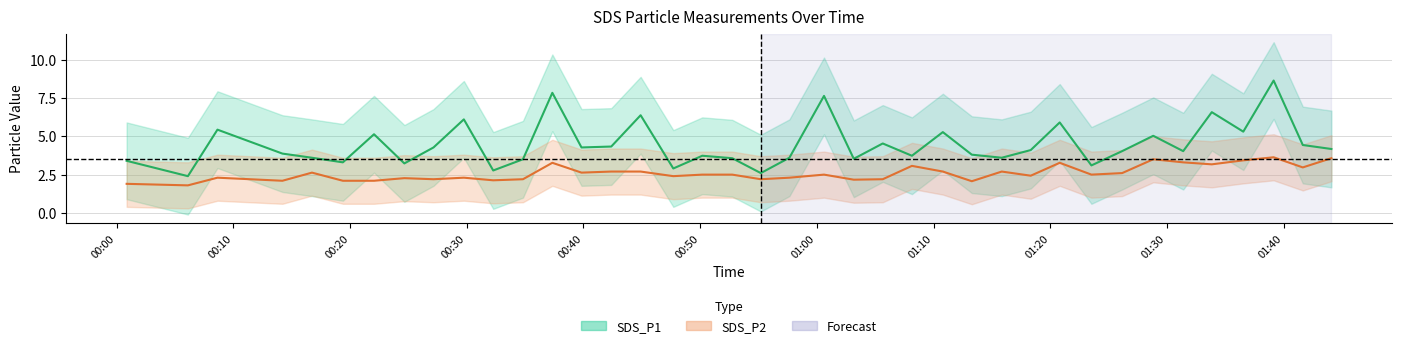

True or false: SDS_P1 and SDS_P2 intersect in this chart.

False